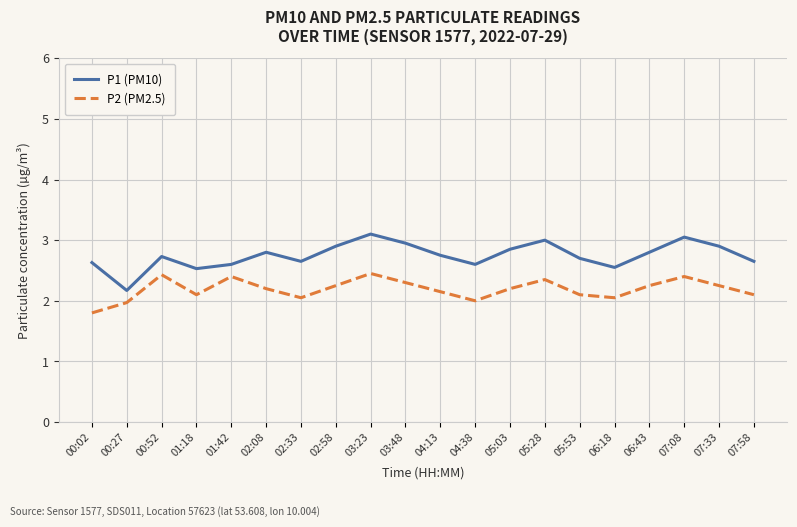

Which series has the widest spread of values?

P1 (PM10)